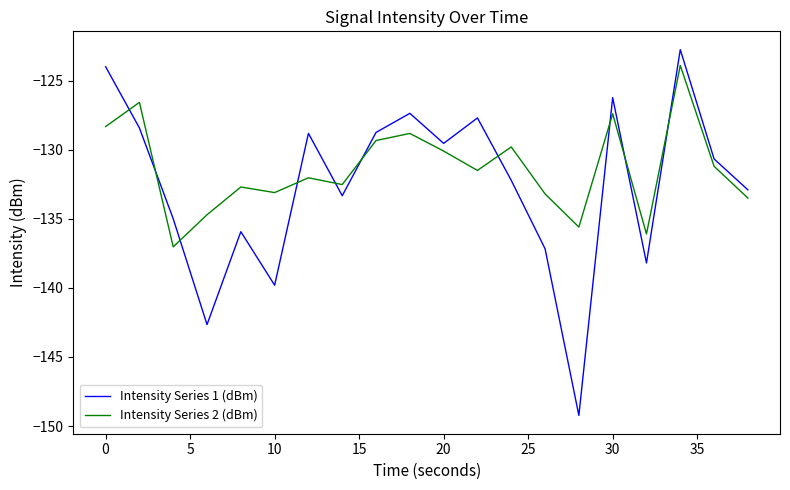

Which series has the largest total across all categories?

Intensity Series 2 (dBm)